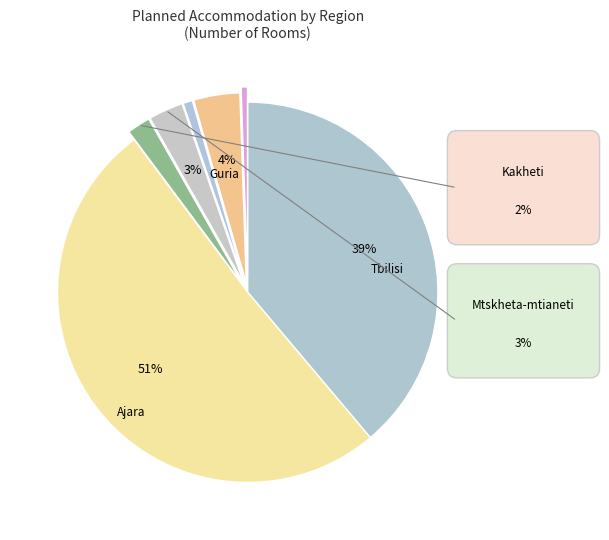

How many segments does this pie chart have?

7